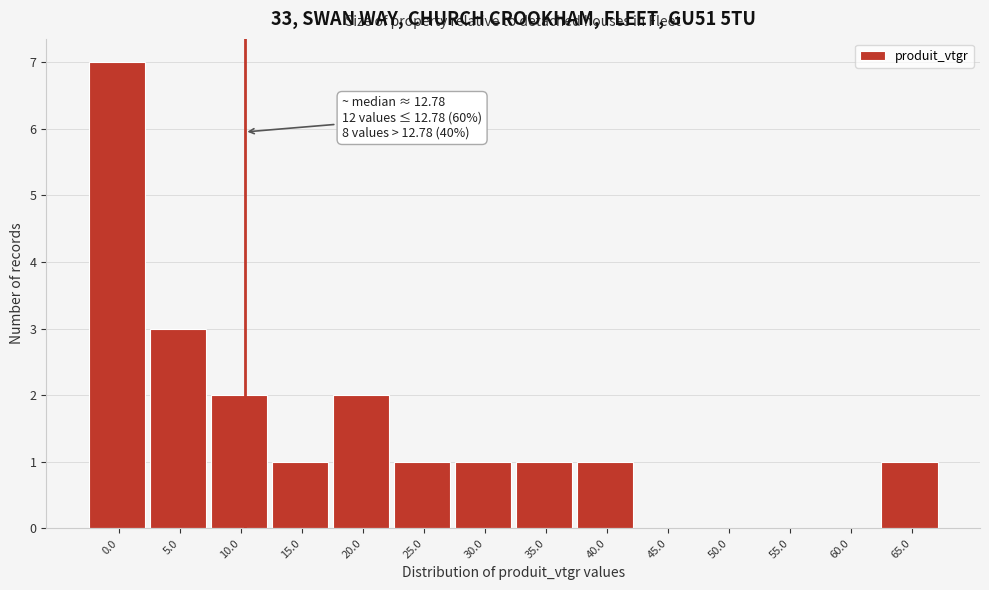

Reading left to right, what are all the values shown in this chart?

0.0=7	5.0=3	10.0=2	15.0=1	20.0=2	25.0=1	30.0=1	35.0=1	40.0=1	45.0=0	50.0=0	55.0=0	60.0=0	65.0=1